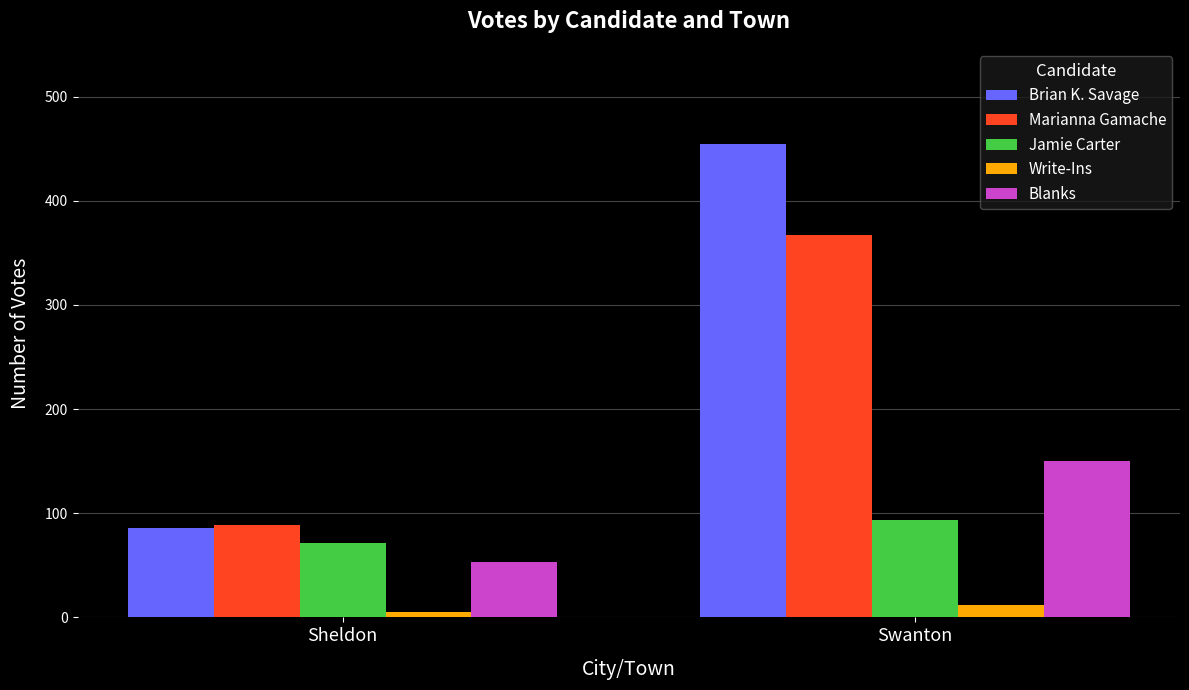

Is the value of Write-Ins at Swanton greater than the value of Blanks at Sheldon?

No